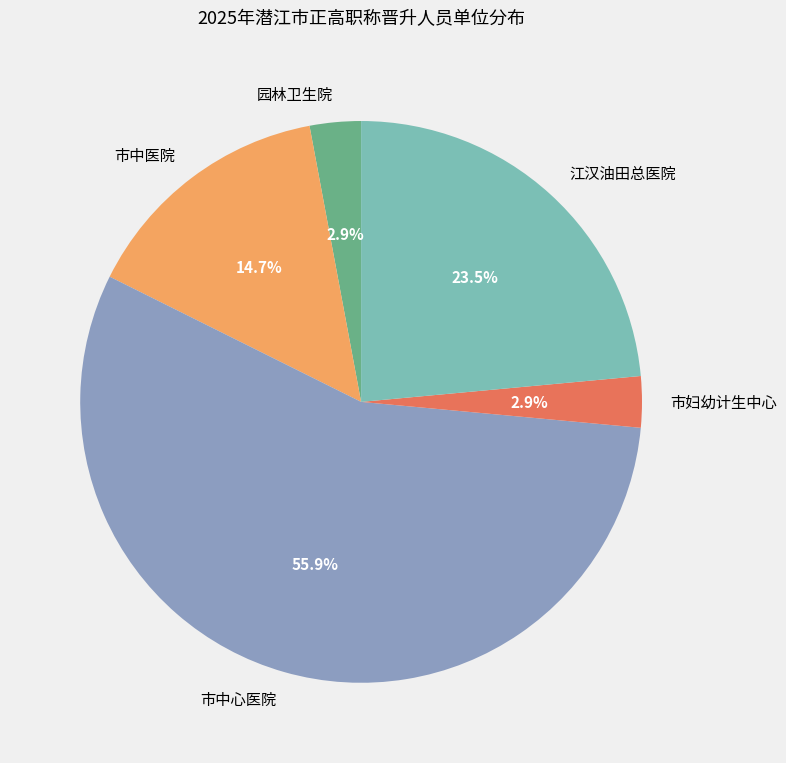

Is it true that 江汉油田总医院 is 1% of the pie?

False